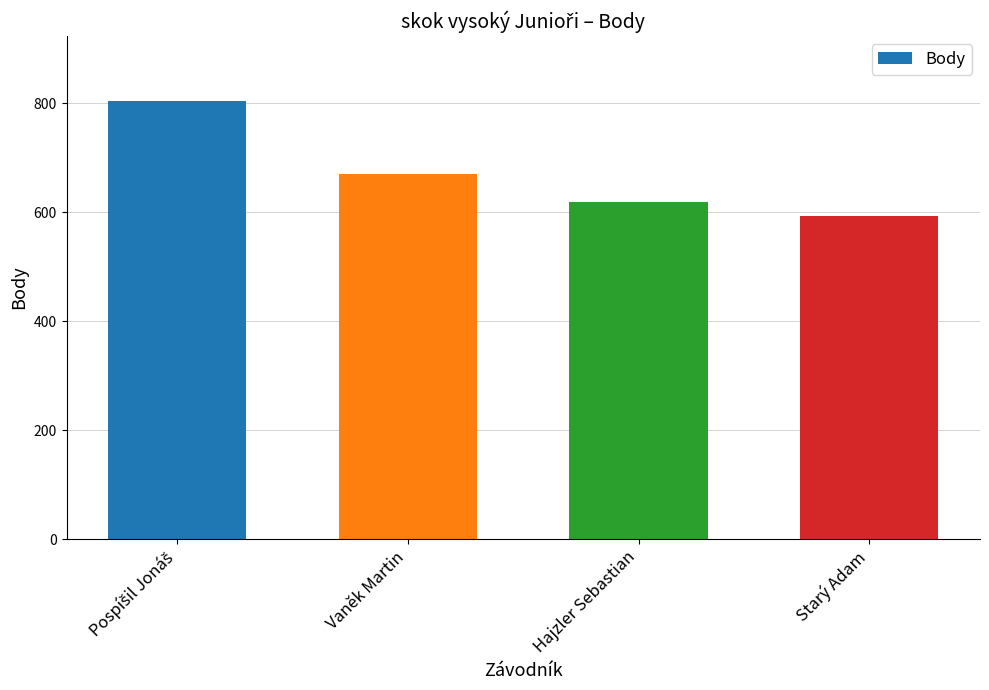

How many data points are less than 670?

2